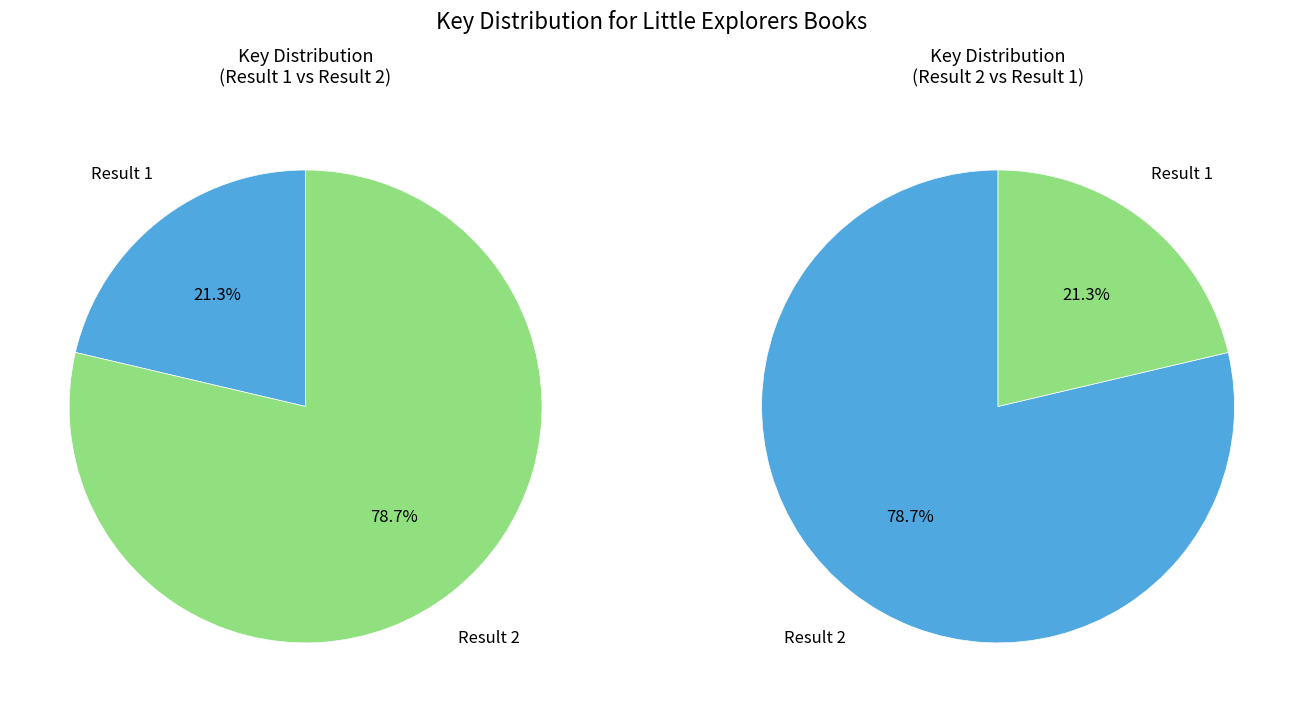

What portion of the pie excludes 1?

78.7%